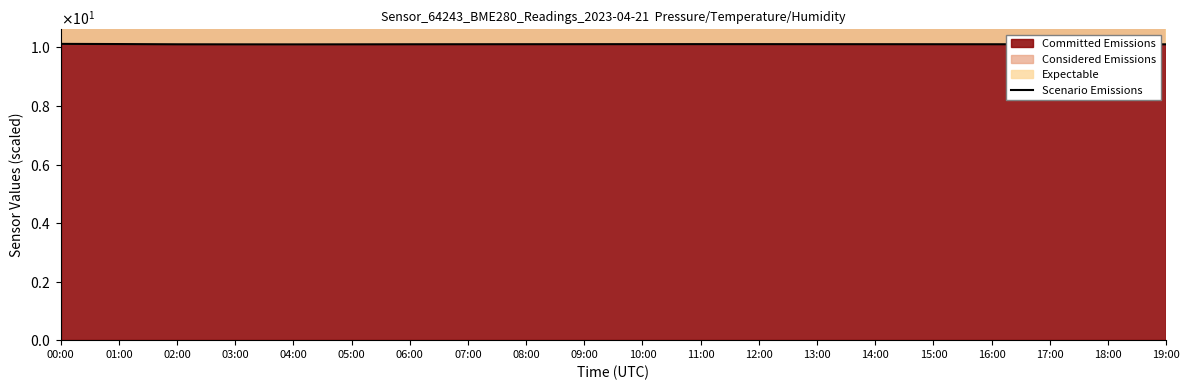

How many data points does each series have?

20